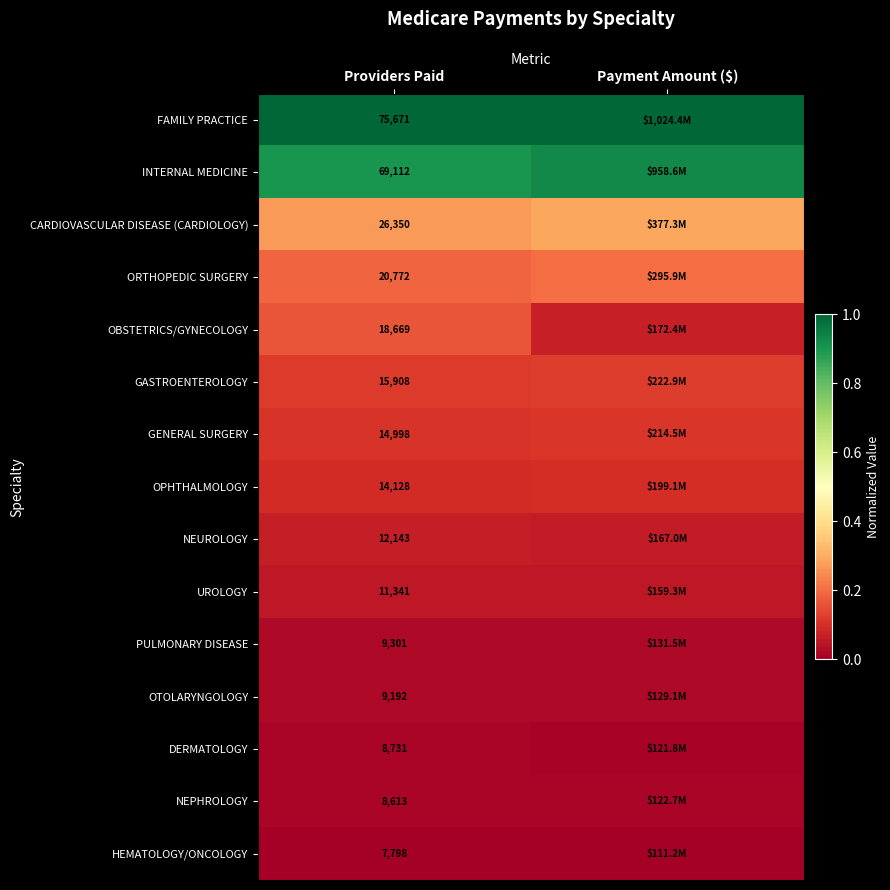

What is the difference between the highest and lowest values at Payment Amount ($)?

1.0